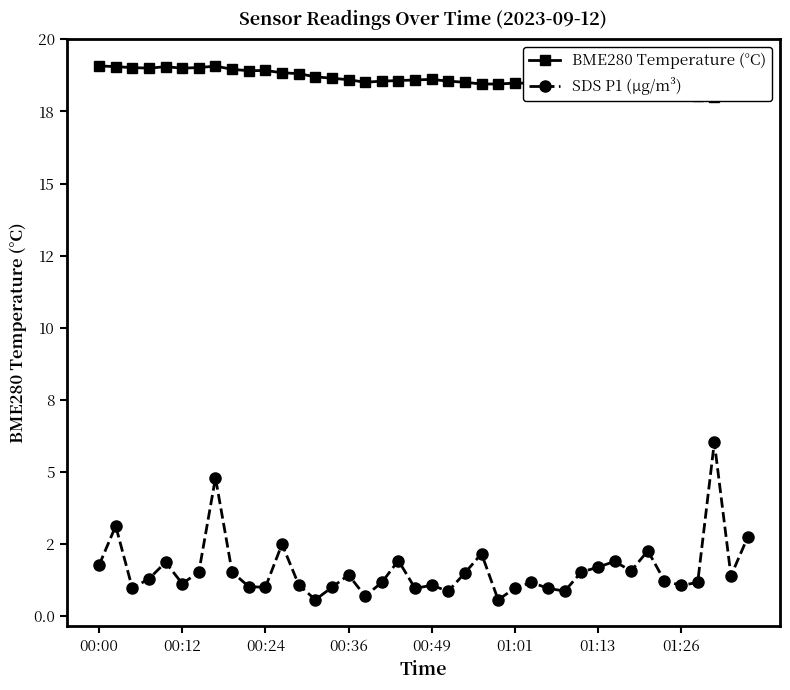

What is the value of the SDS P1 (µg/m³) point at the 38th from the left?

6.0